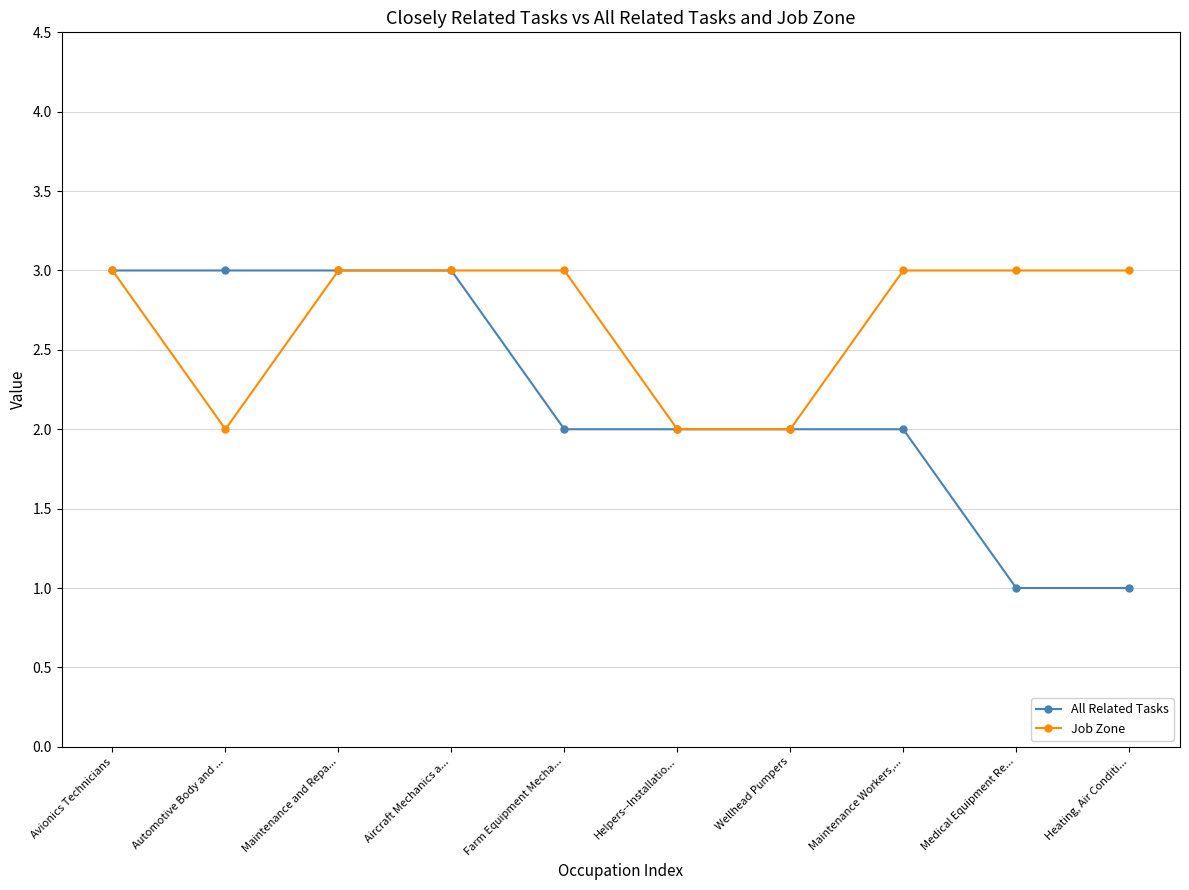

Reading left to right, transcribe all the data shown in this chart.

All Related Tasks: Avionics Technicians=3	Automotive Body and ...=3	Maintenance and Repa...=3	Aircraft Mechanics a...=3	Farm Equipment Mecha...=2	Helpers--Installatio...=2	Wellhead Pumpers=2	Maintenance Workers,...=2	Medical Equipment Re...=1	Heating, Air Conditi...=1
Job Zone: Avionics Technicians=3	Automotive Body and ...=2	Maintenance and Repa...=3	Aircraft Mechanics a...=3	Farm Equipment Mecha...=3	Helpers--Installatio...=2	Wellhead Pumpers=2	Maintenance Workers,...=3	Medical Equipment Re...=3	Heating, Air Conditi...=3